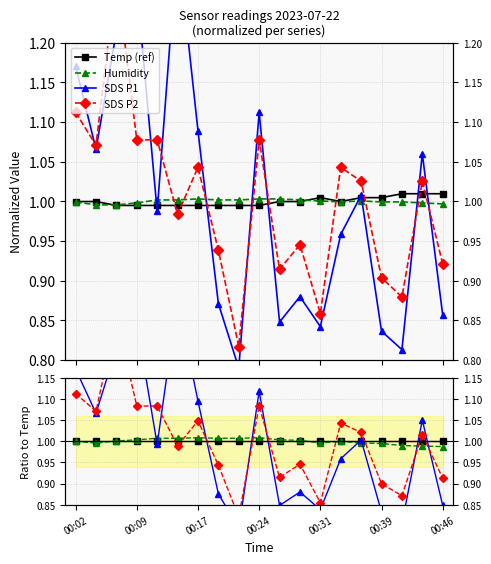

Does the chart display data point markers on the line(s)?

Yes